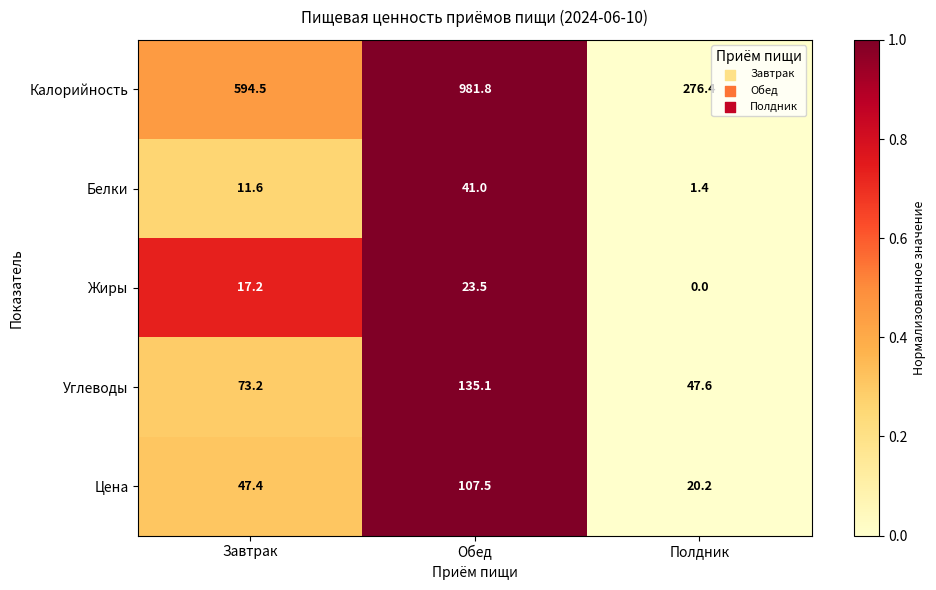

Is the value of Калорийность at Полдник greater than the value of Белки at Полдник?

Yes